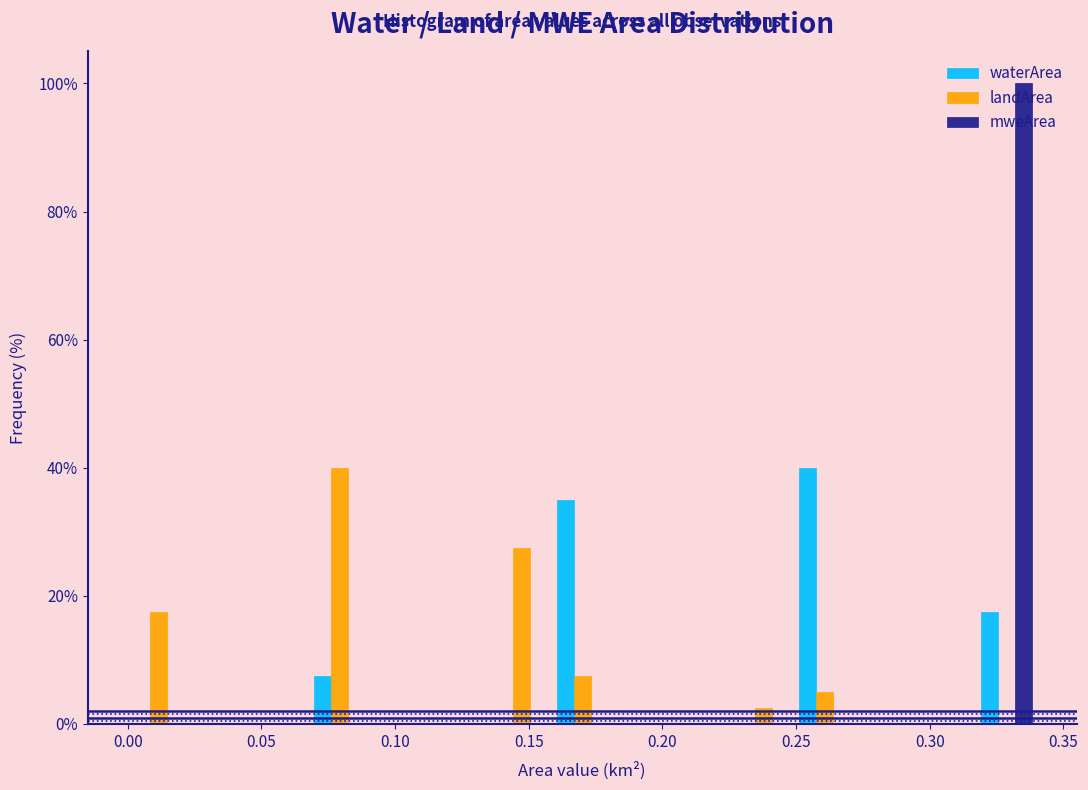

Reading left to right, list every range on the x-axis with the height of the bar of each series over it. Neither the bar edges nor the heights are printed on the chart, so give them approximately, as read against the axes.

0.000 to 0.025: waterArea=0	landArea=18	mweArea=0
0.025 to 0.045: waterArea=0	landArea=0	mweArea=0
0.045 to 0.070: waterArea=0	landArea=0	mweArea=0
0.070 to 0.090: waterArea=8	landArea=40	mweArea=0
0.090 to 0.115: waterArea=0	landArea=0	mweArea=0
0.115 to 0.135: waterArea=0	landArea=0	mweArea=0
0.135 to 0.160: waterArea=0	landArea=28	mweArea=0
0.160 to 0.180: waterArea=36	landArea=8	mweArea=0
0.180 to 0.205: waterArea=0	landArea=0	mweArea=0
0.205 to 0.225: waterArea=0	landArea=0	mweArea=0
0.225 to 0.250: waterArea=0	landArea=2	mweArea=0
0.250 to 0.270: waterArea=40	landArea=6	mweArea=0
0.270 to 0.295: waterArea=0	landArea=0	mweArea=0
0.295 to 0.315: waterArea=0	landArea=0	mweArea=0
0.315 to 0.340: waterArea=18	landArea=0	mweArea=100